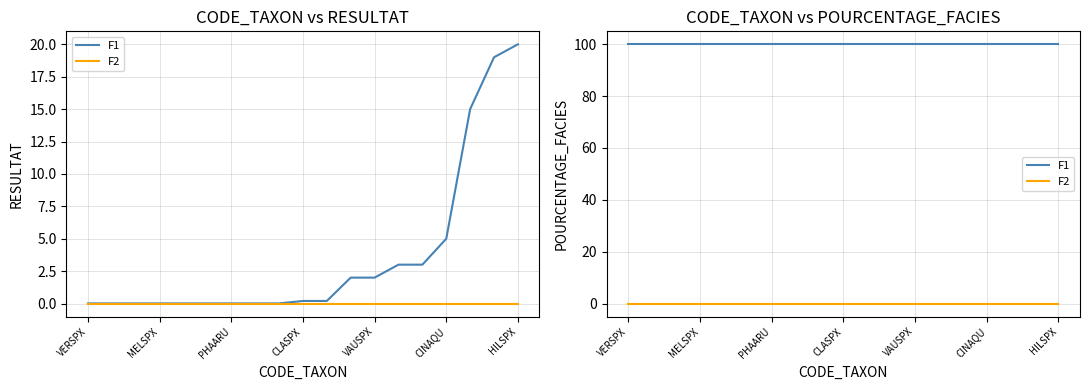

Which series has the largest range (max minus min)?

F1